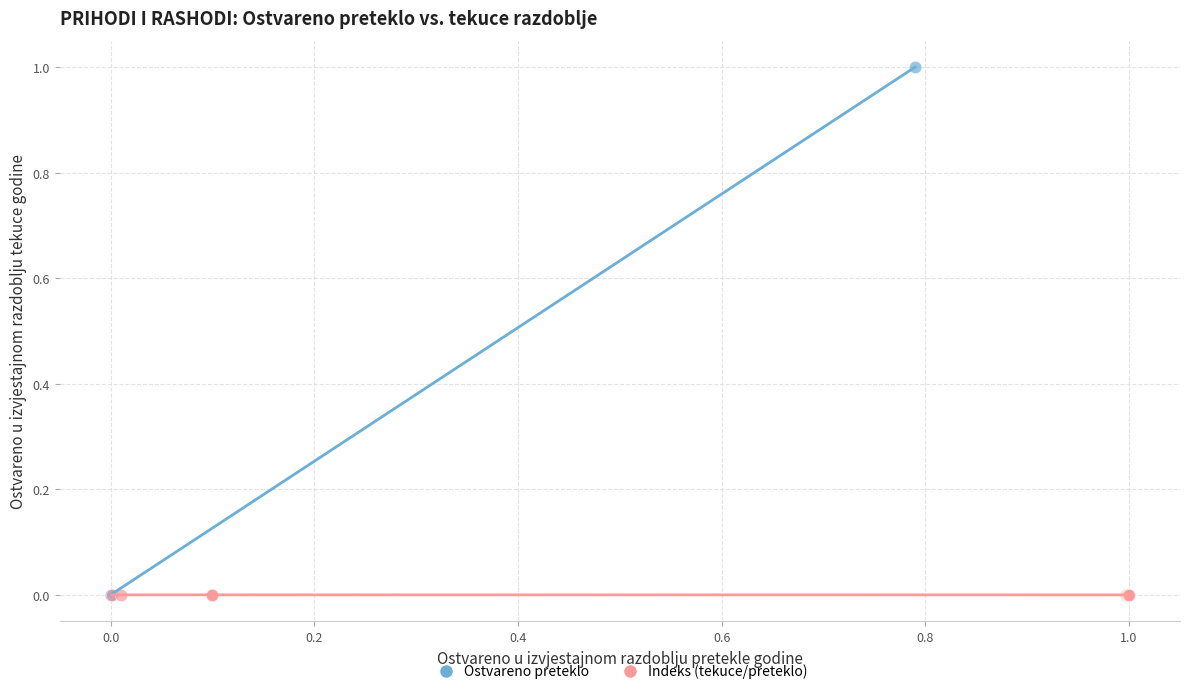

Which series reaches the maximum Y coordinate?

Ostvareno preteklo